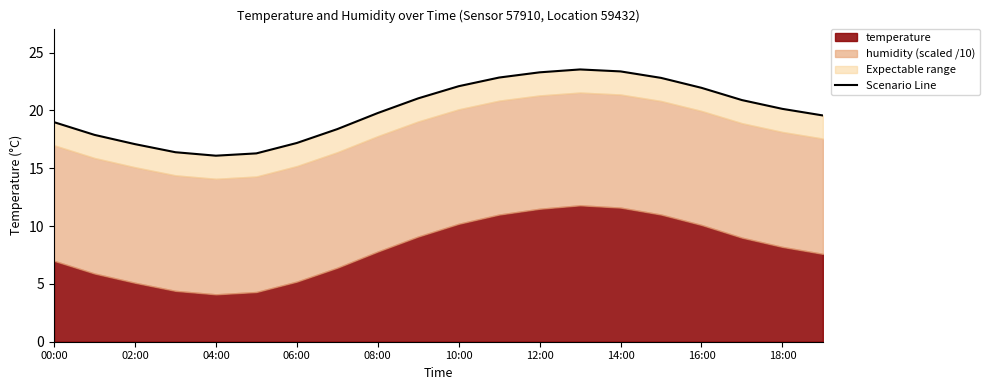

Which category has the highest value across all series?

13